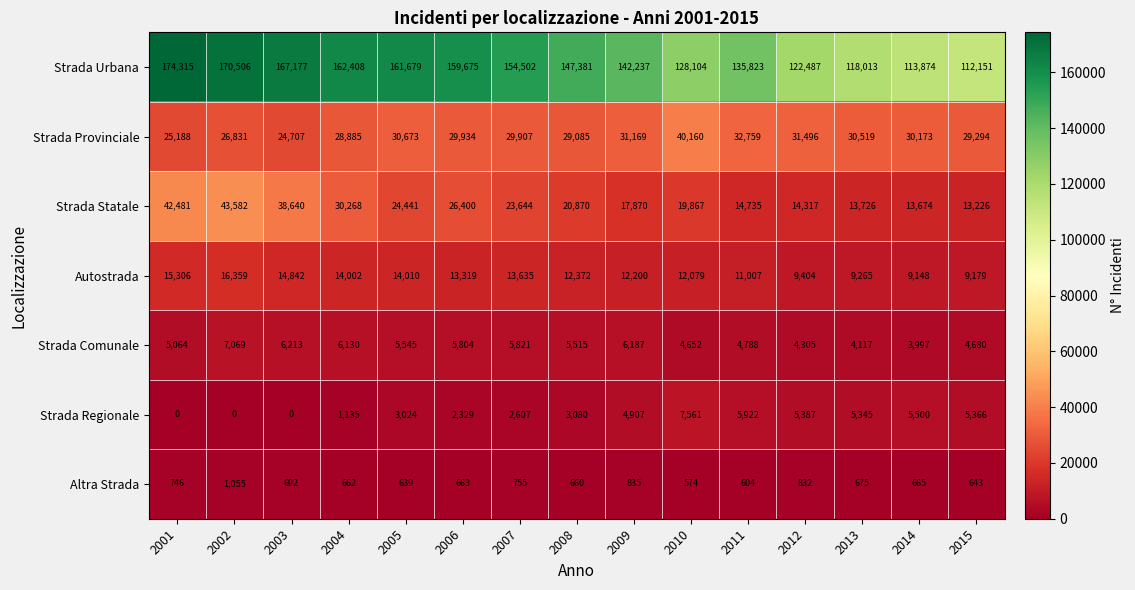

Where is Strada Comunale nearest to the value 5533?

2005